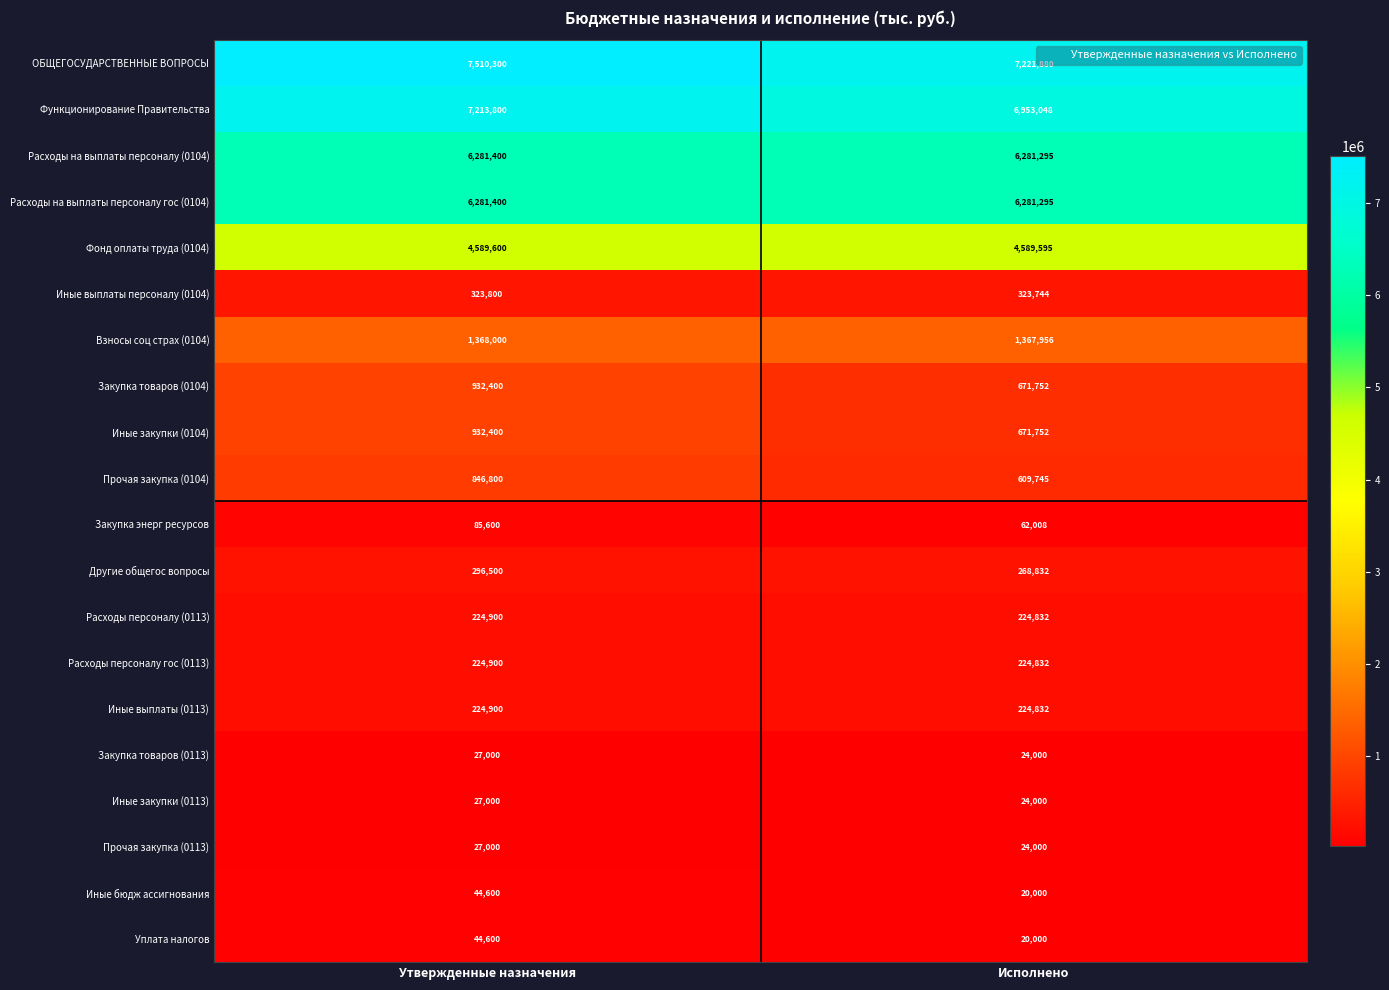

Is it true that ОБЩЕГОСУДАРСТВЕННЫЕ ВОПРОСЫ equals 7510300 at Утвержденные назначения?

True